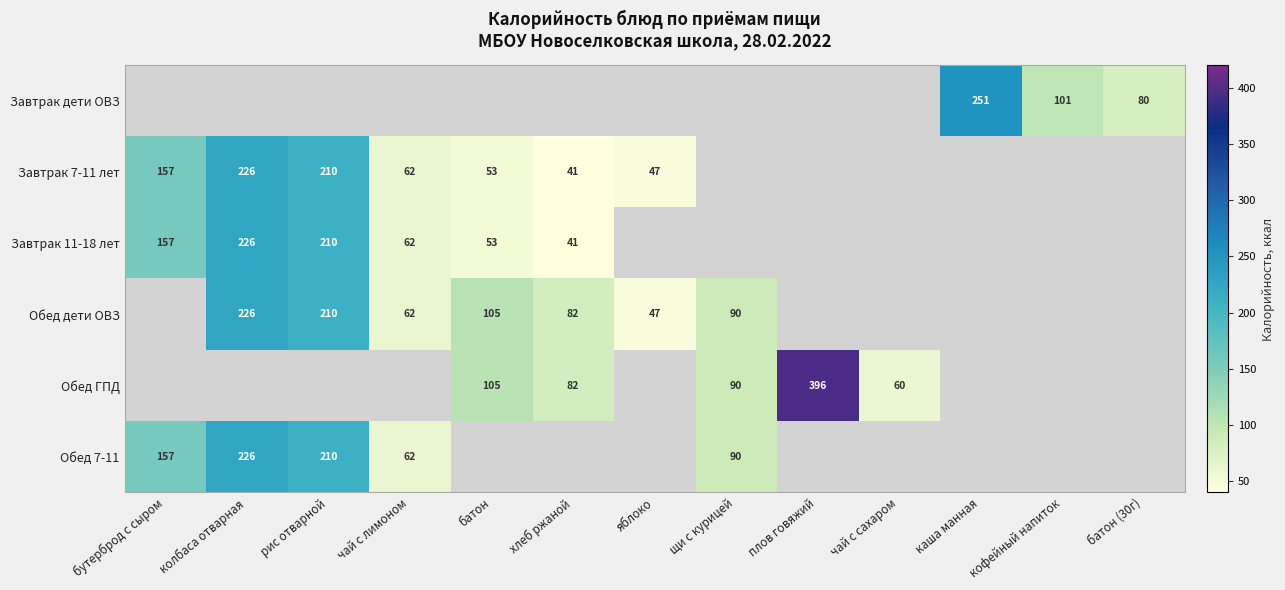

How many series are shown in this chart?

6